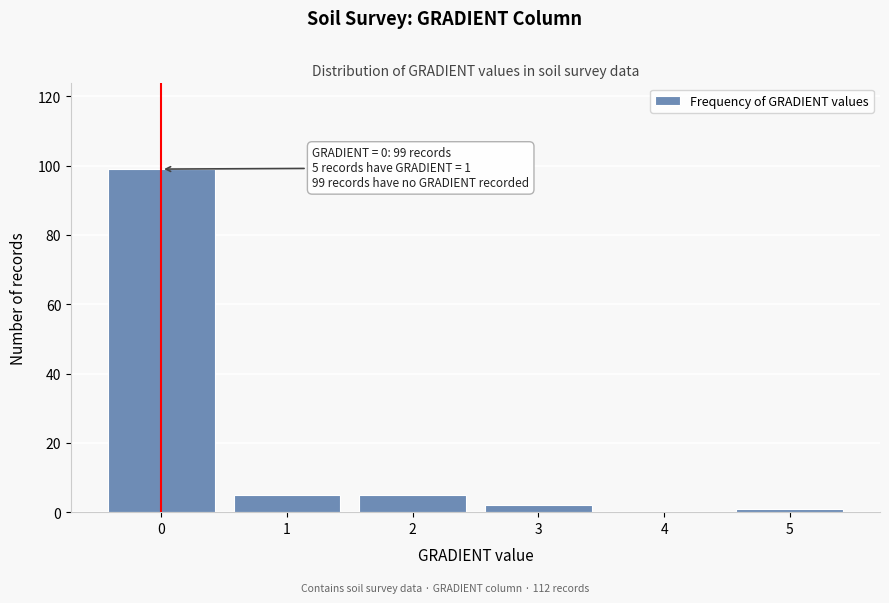

Over which range of the x-axis is the bar tallest?

-0.5 to 0.5